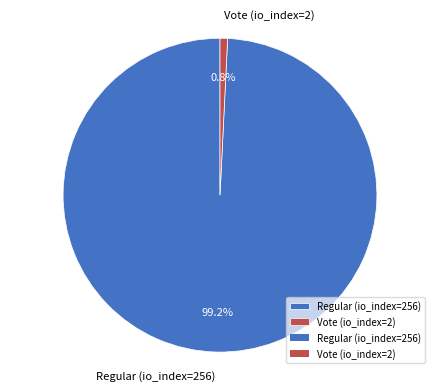

Between Vote (io_index=2) and Regular (io_index=256), which is larger?

Regular (io_index=256)